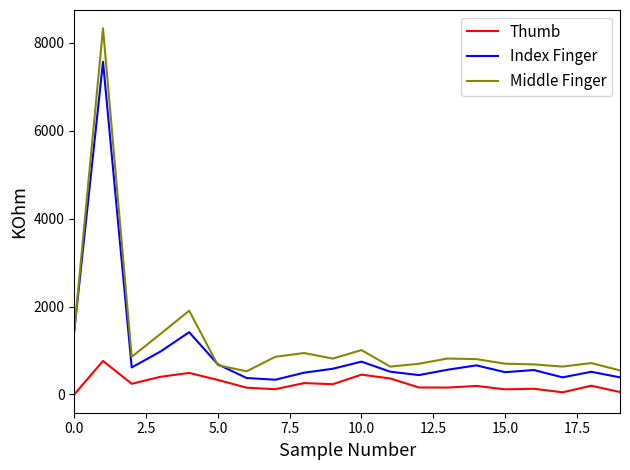

True or false: Thumb has more than 0 points higher than both neighbors.

True